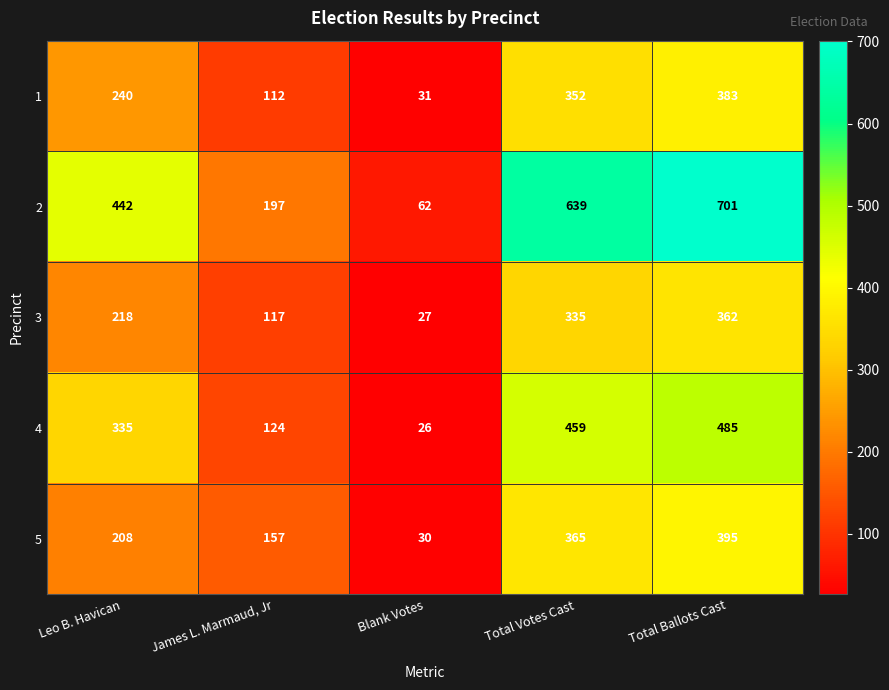

What is the maximum value for 3?

362